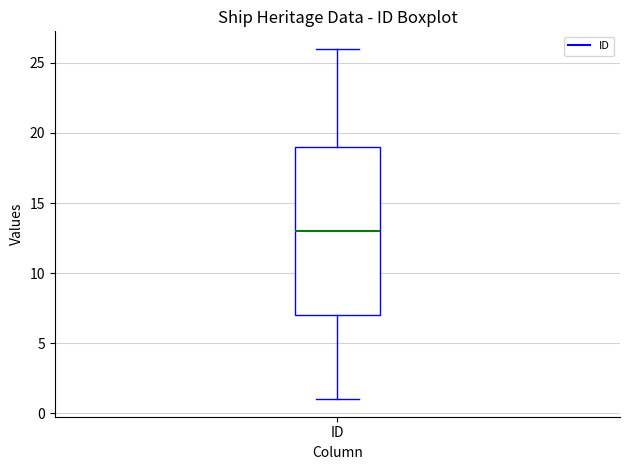

Read this box plot against the y-axis: the position of the median line, the range covered by the box, and the ends of both whiskers. The values are not printed on the chart, so give them approximately, as read against the axis.

median 13, box 7 to 19, whiskers 1 to 26